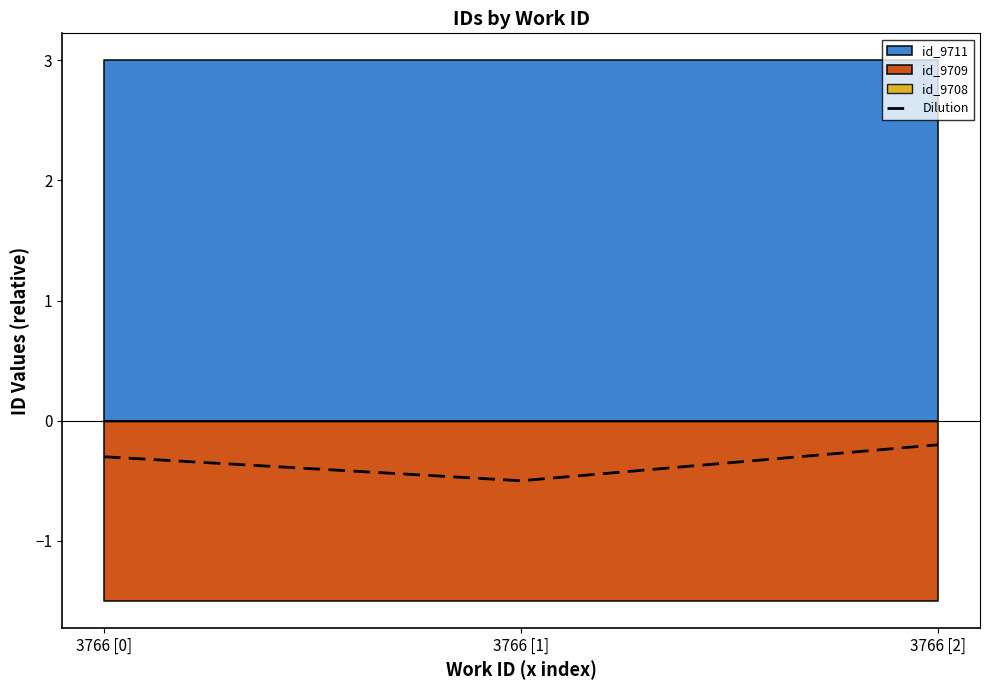

What is the value of the 2nd point from the left?

-0.5